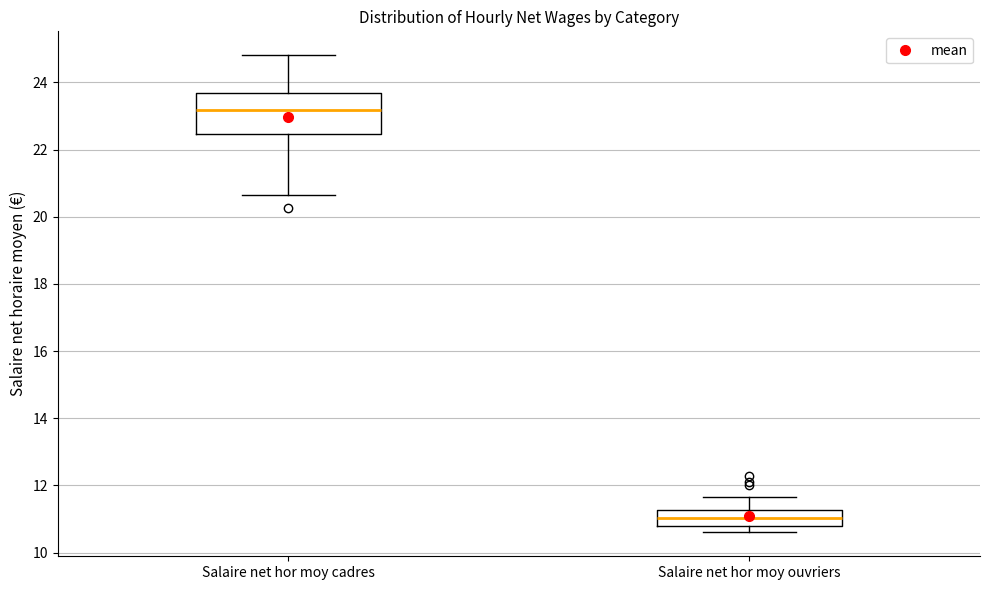

Comparing the boxes themselves (not the whiskers), which one is the tallest?

Salaire net hor moy cadres